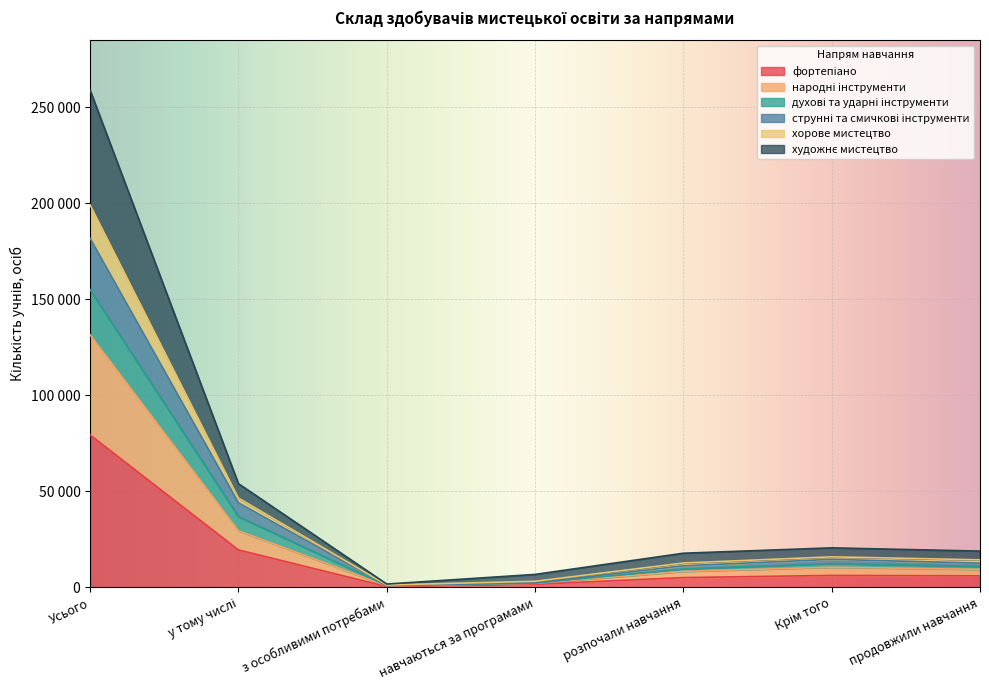

At which label does народні інструменти first exceed 18891?

Усього